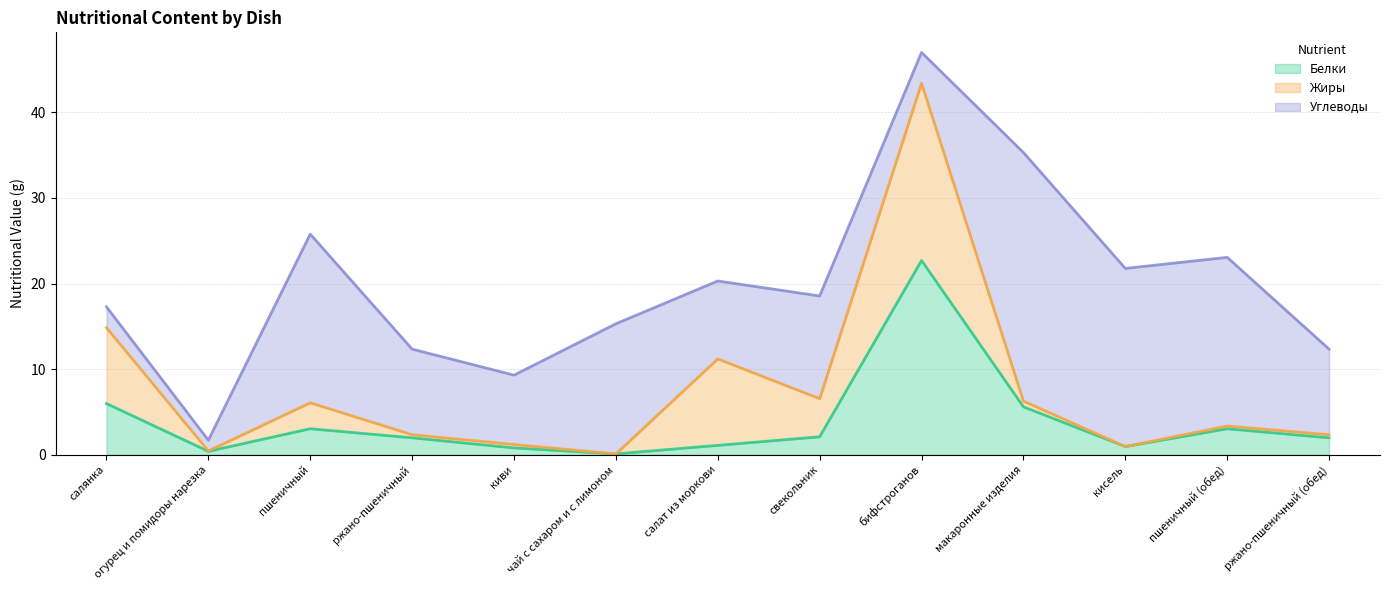

What position from the left is ржано-пшеничный (обед)?

13